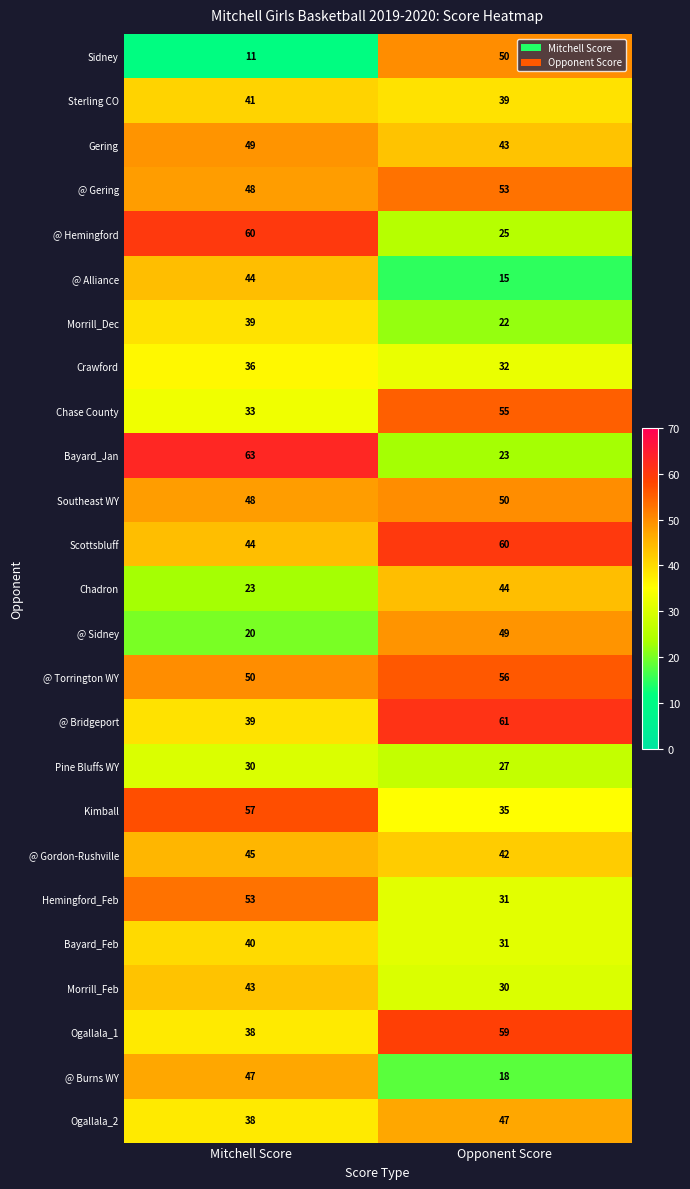

The value of Pine Bluffs WY at Mitchell Score is 30. True or false?

True